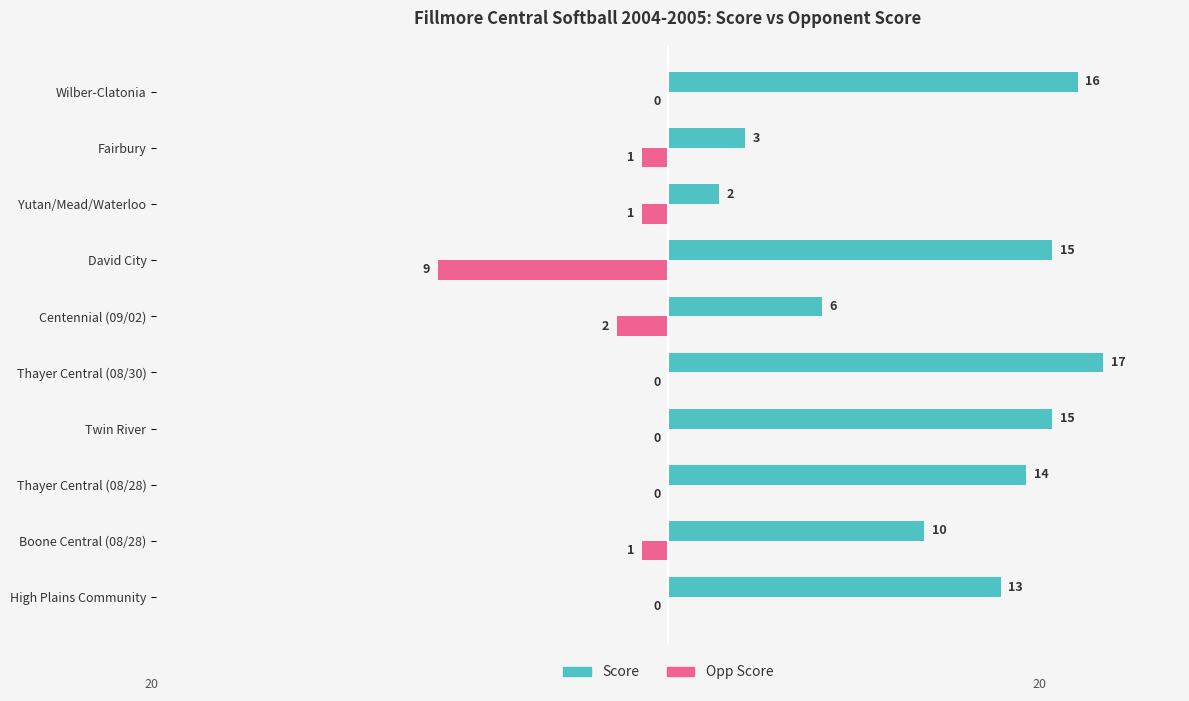

What is the average value of the Score series?

11